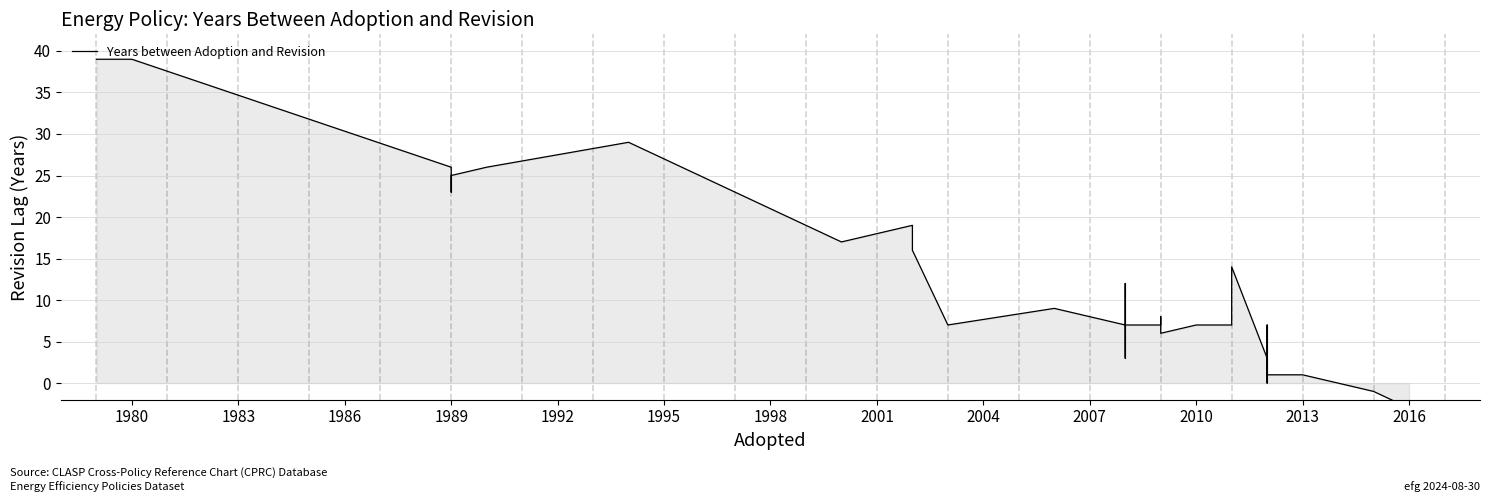

Reading left to right, extract all data points from this chart.

39	39	26	23	24	25	26	29	17	19	16	16	7	9	7	7	7	3	4	5	7	12	11	7	7	8	6	7	7	14	3	0	0	7	6	6	1	1	-1	-3